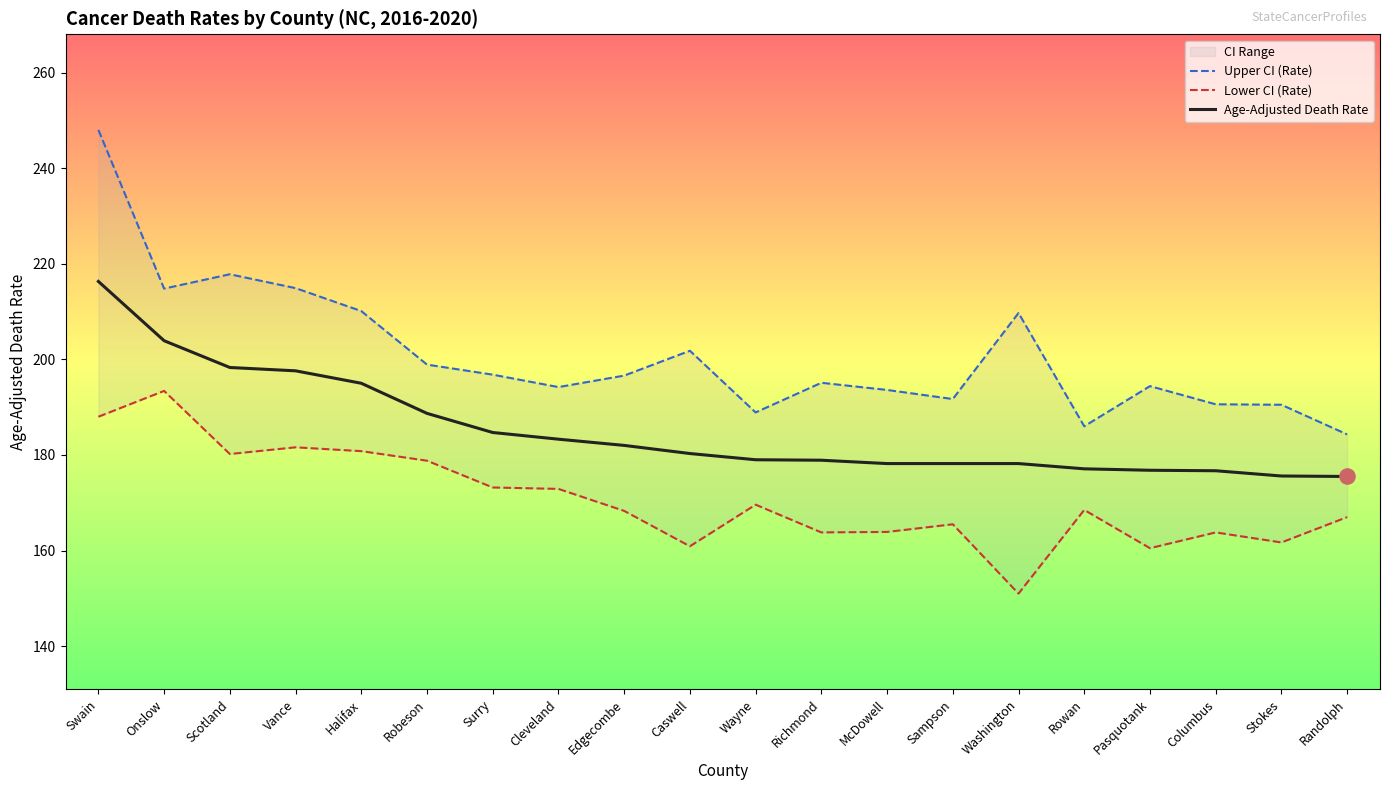

Which series has the largest Y range (max minus min)?

Upper CI (Rate)